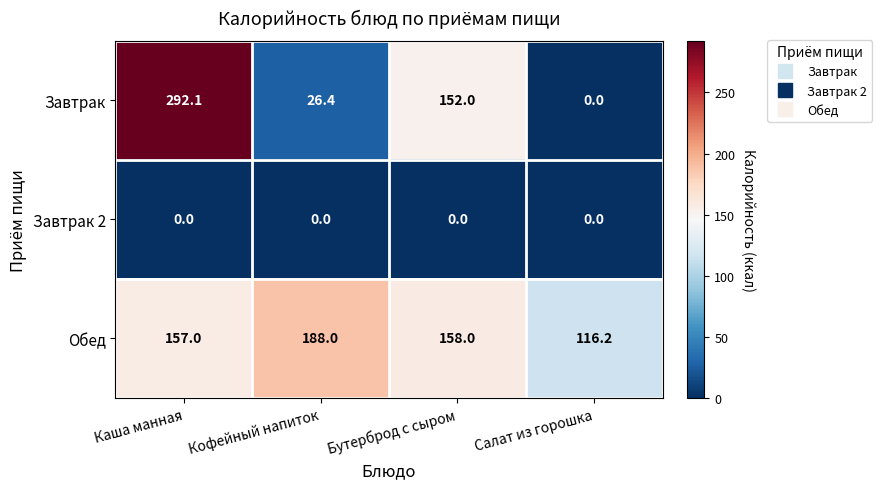

What is the difference between the highest and lowest values at Бутерброд с сыром?

158.0